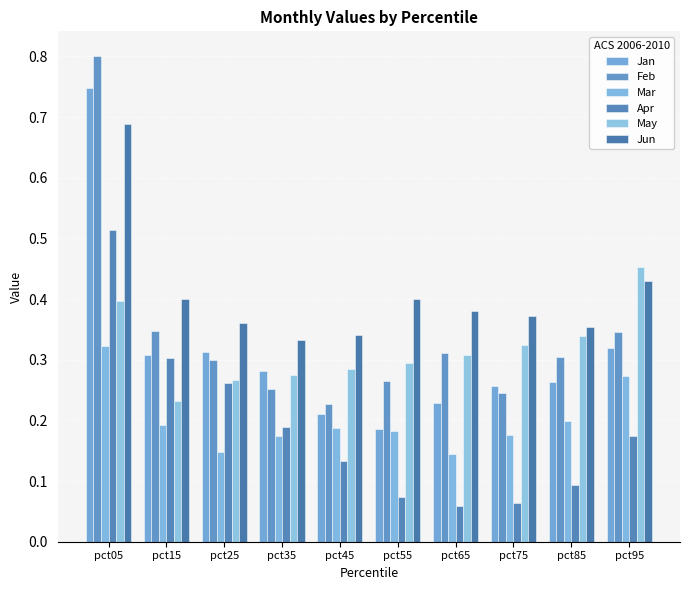

Reading left to right, what are all the values shown in this chart?

Jan: pct05=0.7	pct15=0.3	pct25=0.3	pct35=0.3	pct45=0.2	pct55=0.2	pct65=0.2	pct75=0.3	pct85=0.3	pct95=0.3
Feb: pct05=0.8	pct15=0.3	pct25=0.3	pct35=0.3	pct45=0.2	pct55=0.3	pct65=0.3	pct75=0.2	pct85=0.3	pct95=0.3
Mar: pct05=0.3	pct15=0.2	pct25=0.1	pct35=0.2	pct45=0.2	pct55=0.2	pct65=0.1	pct75=0.2	pct85=0.2	pct95=0.3
Apr: pct05=0.5	pct15=0.3	pct25=0.3	pct35=0.2	pct45=0.1	pct55=0.1	pct65=0.1	pct75=0.1	pct85=0.1	pct95=0.2
May: pct05=0.4	pct15=0.2	pct25=0.3	pct35=0.3	pct45=0.3	pct55=0.3	pct65=0.3	pct75=0.3	pct85=0.3	pct95=0.5
Jun: pct05=0.7	pct15=0.4	pct25=0.4	pct35=0.3	pct45=0.3	pct55=0.4	pct65=0.4	pct75=0.4	pct85=0.4	pct95=0.4